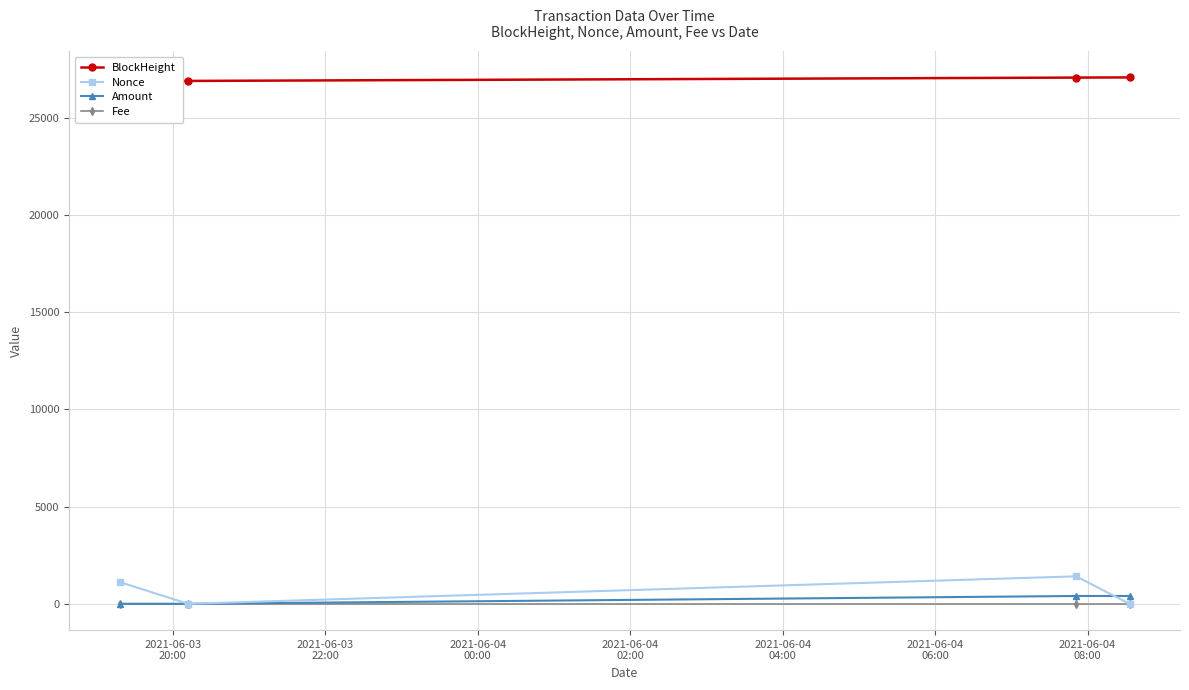

True or false: Fee and Amount cross at least once.

False